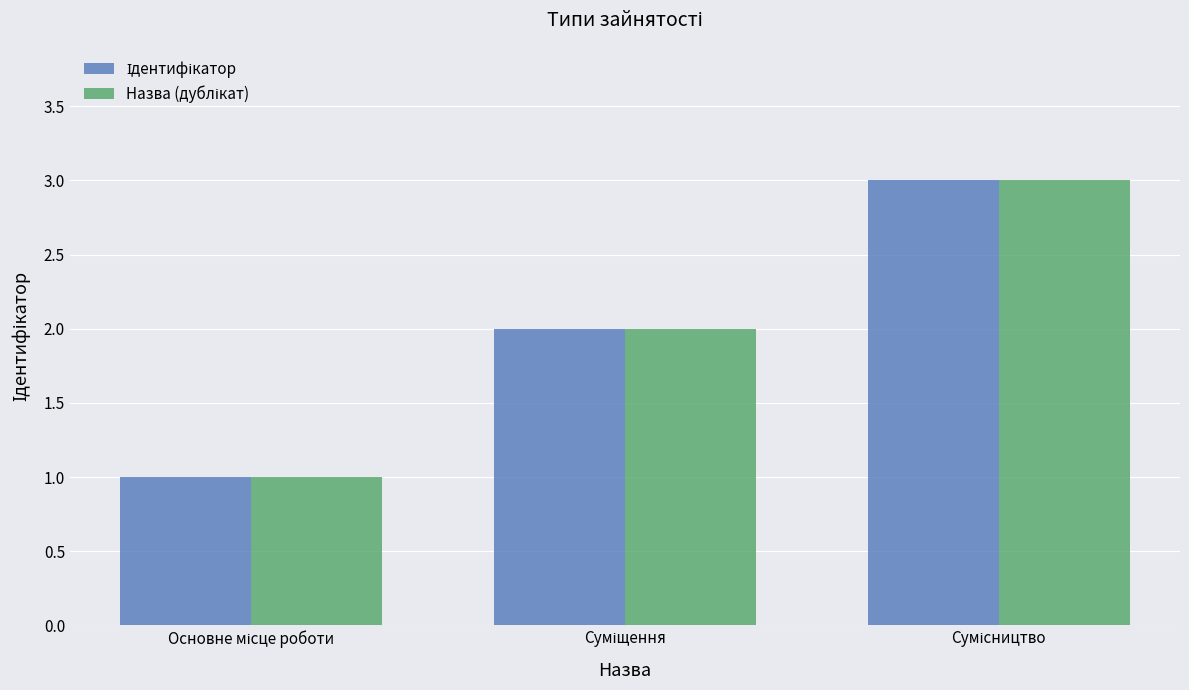

What is the greatest value displayed?

3